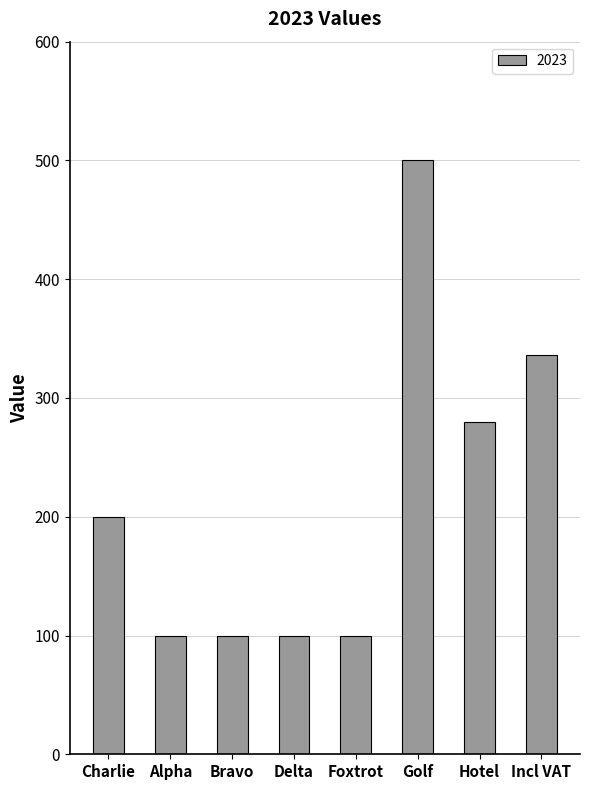

What position from the left is Foxtrot?

5